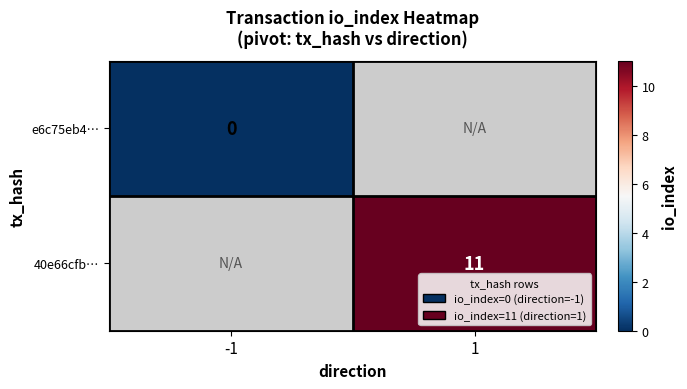

Which label corresponds to the smallest value in the chart?

-1